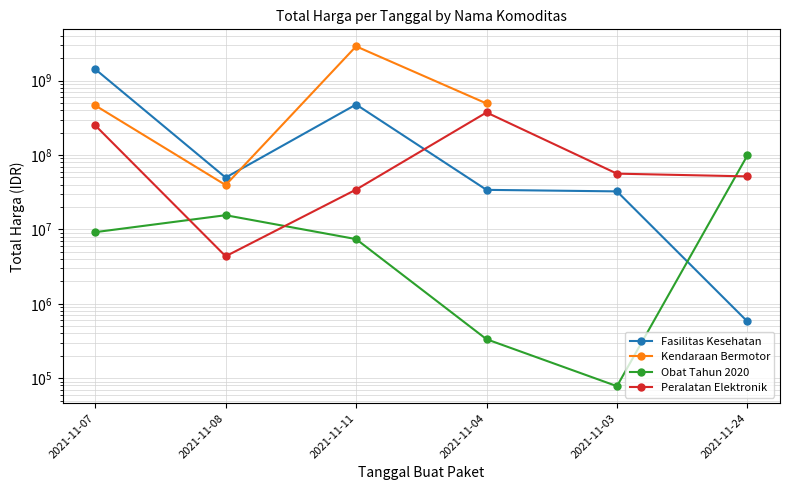

What position from the left is 2021-11-07?

1